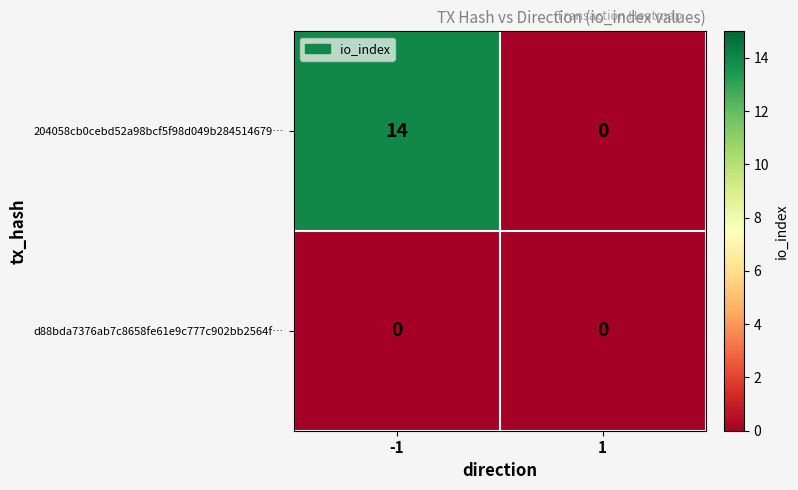

At how many categories does at least one series exceed 10?

1